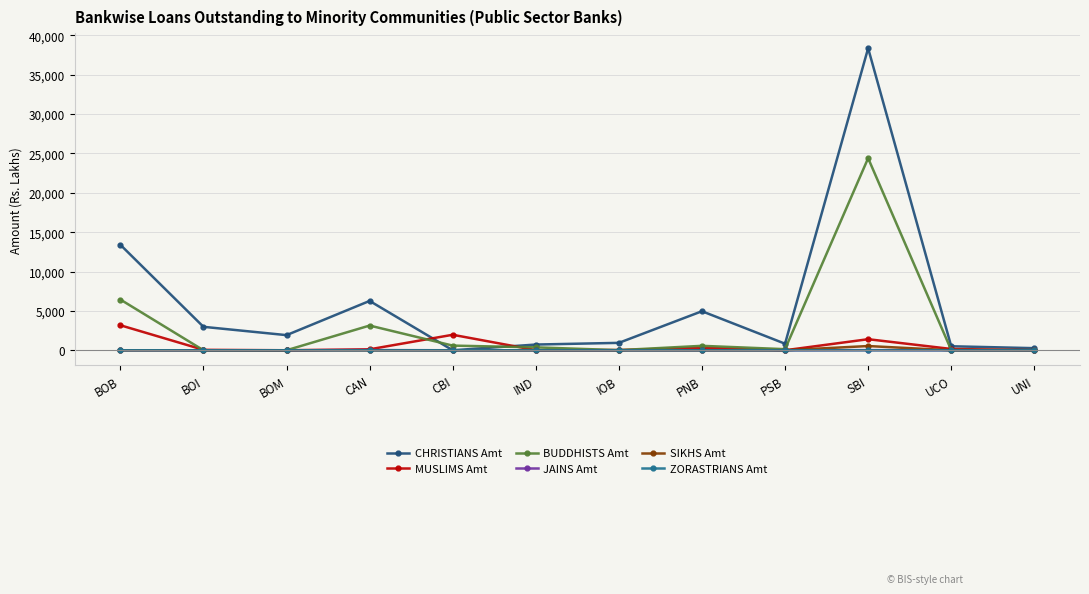

What is the sum of the MUSLIMS Amt values at IND and IOB?

41.1